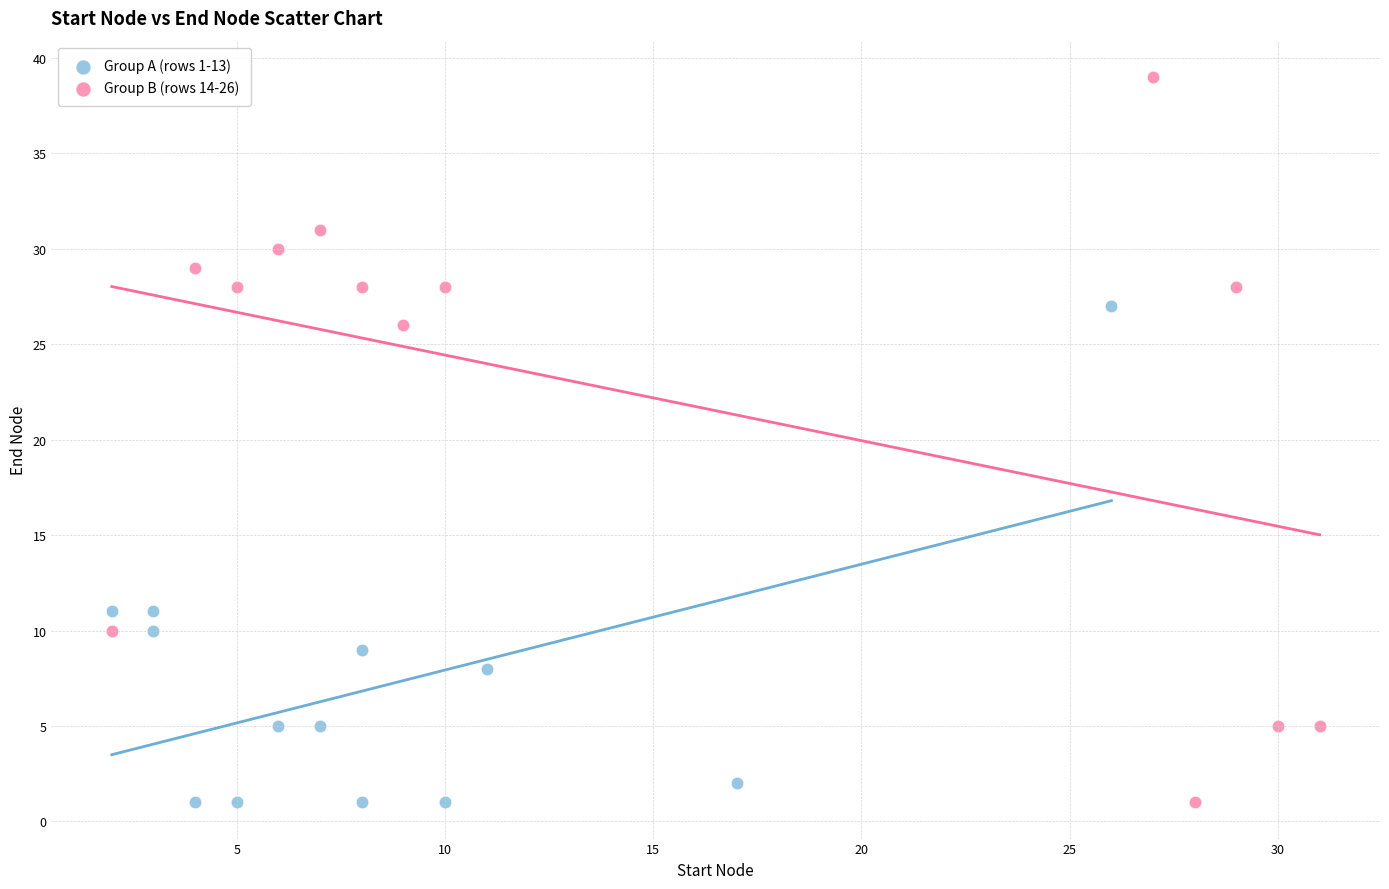

Which series has the largest Y range (max minus min)?

Group B (rows 14-26)